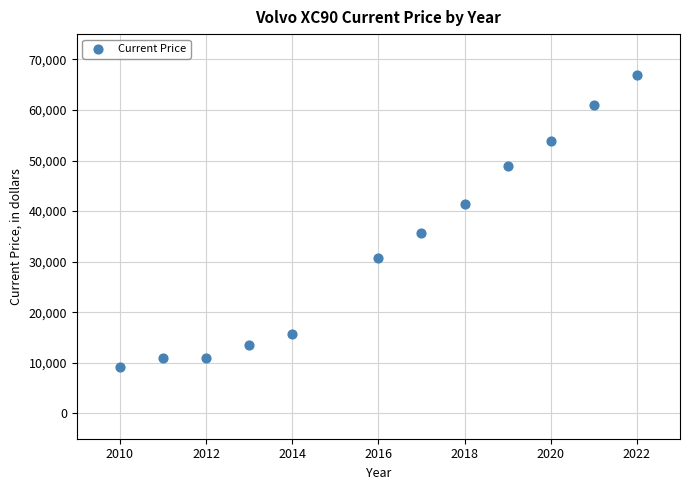

What Y value in the scatter plot is closest to 38018?

35738